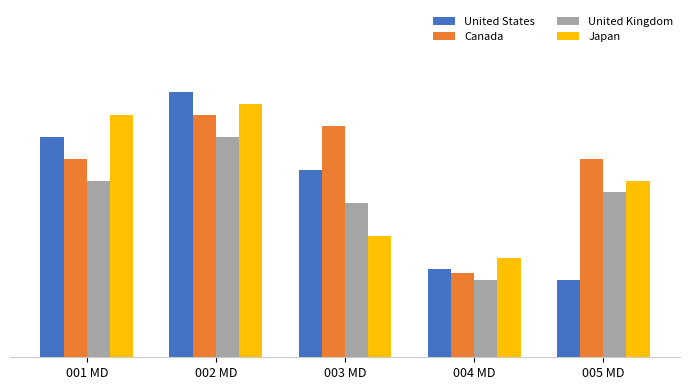

What is the minimum value shown in the chart?

1.4